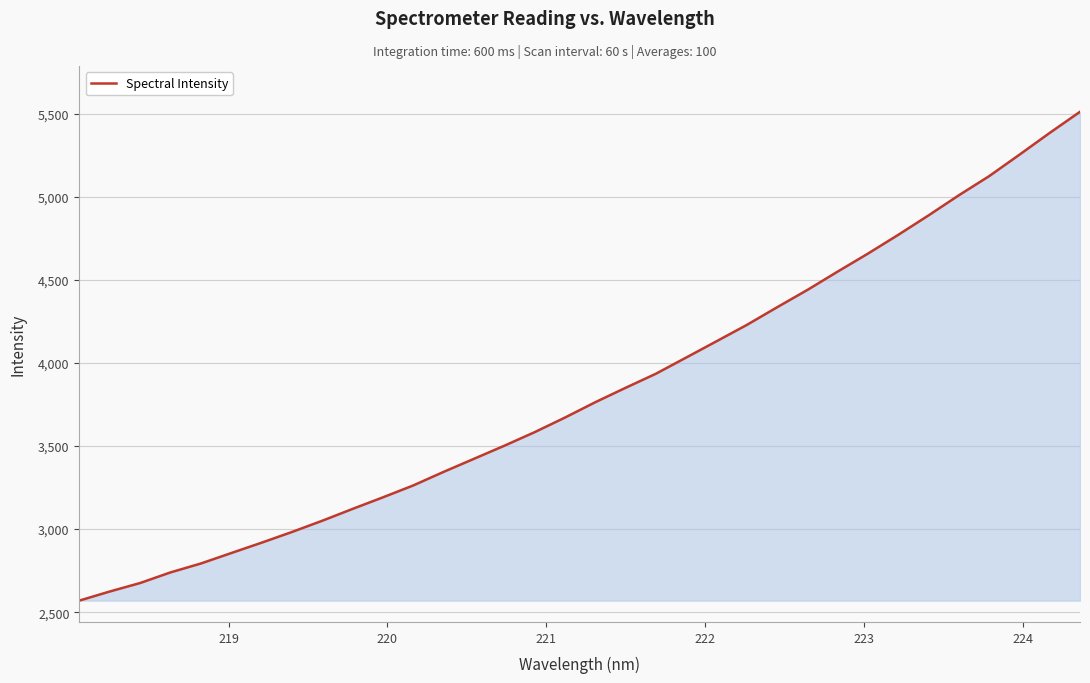

What is the maximum value shown in the chart?

5512.1